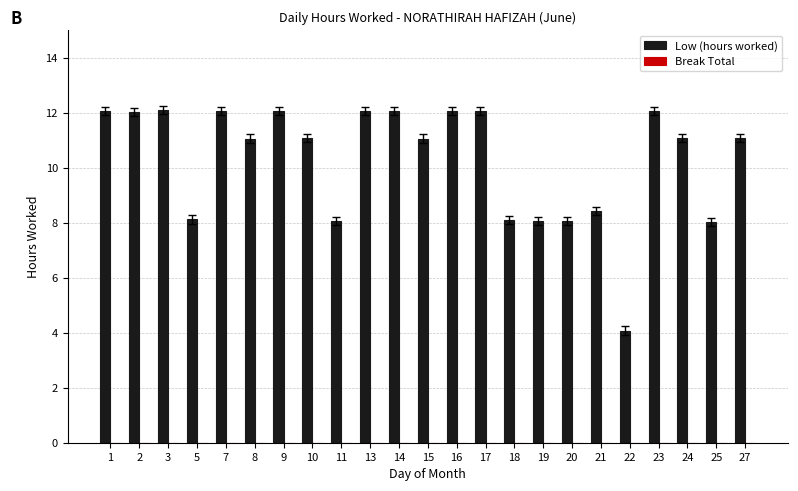

What is the value of the 14th bar from the left?

12.1